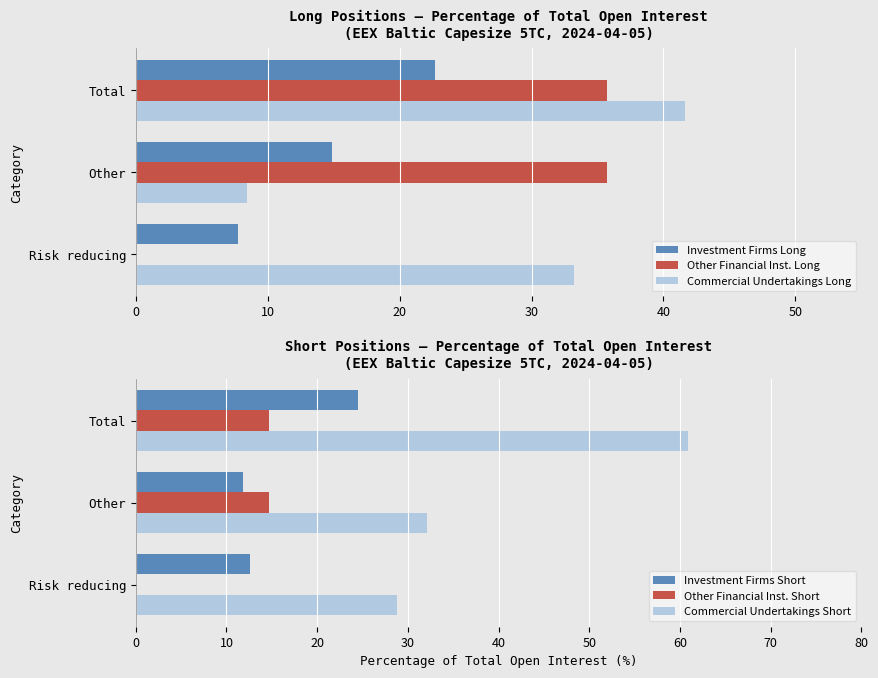

At how many categories does at least one series exceed 55?

1